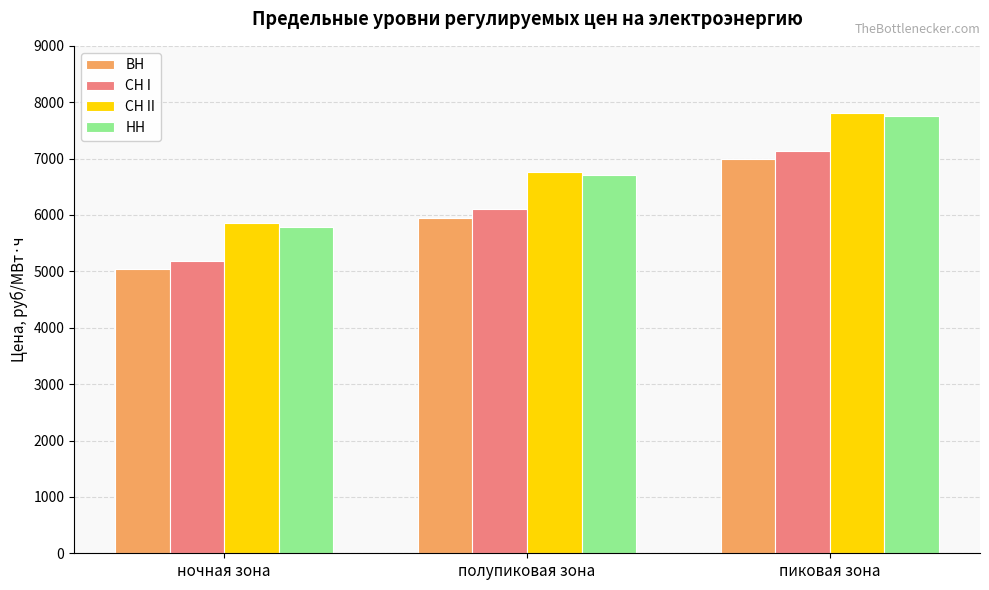

Does the chart contain any negative values?

No